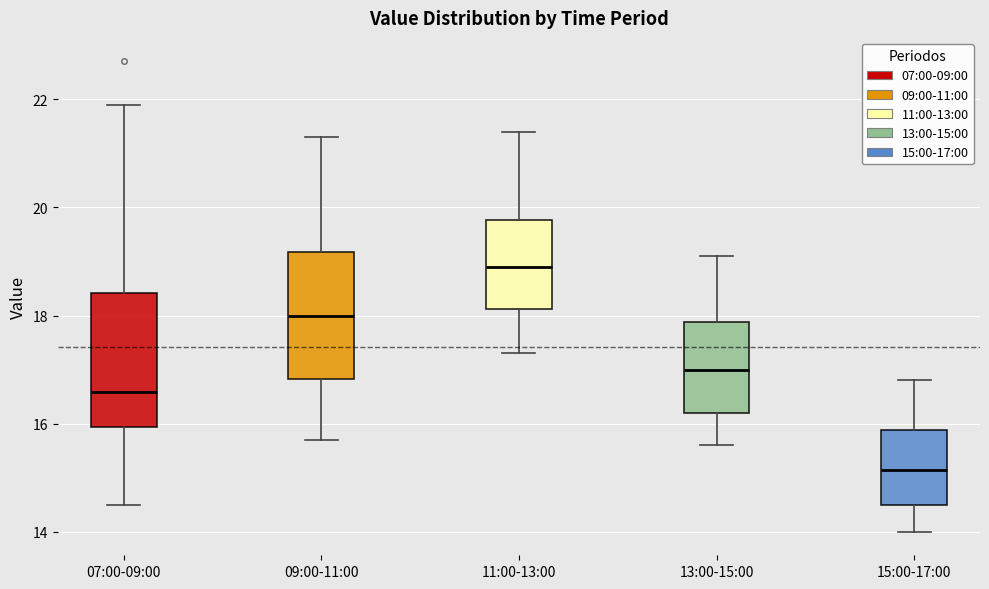

Where is the upper edge of the box for 11:00-13:00 on the y-axis? The values are not printed on the chart, so give them approximately, as read against the axis.

19.8